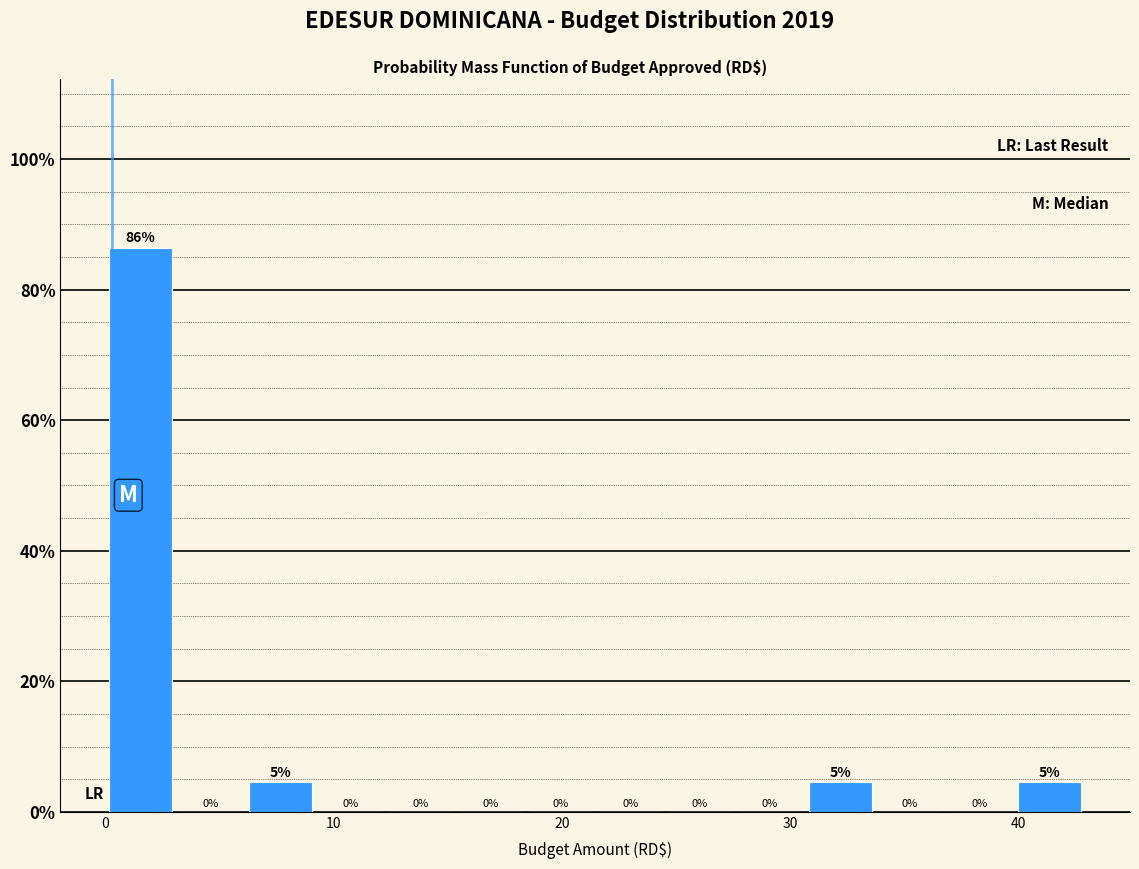

Around what value on the x-axis is the tallest bar? Give the approximate position of its centre, as read against the axis.

2